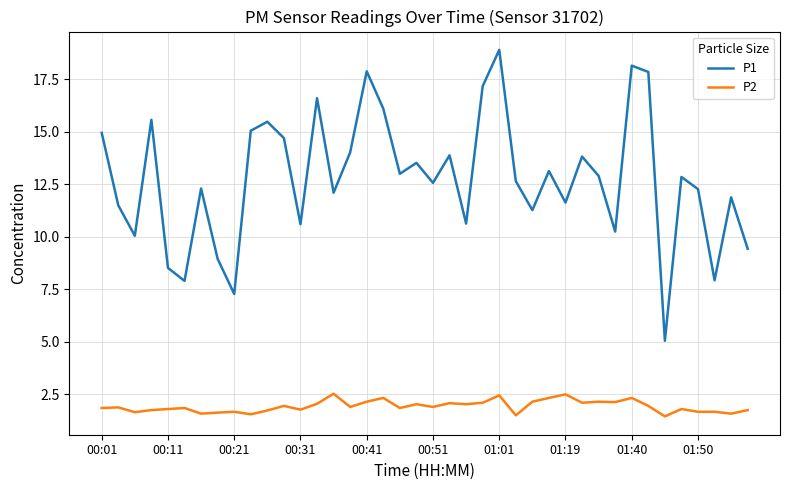

True or false: P2 and P1 cross at least once.

False